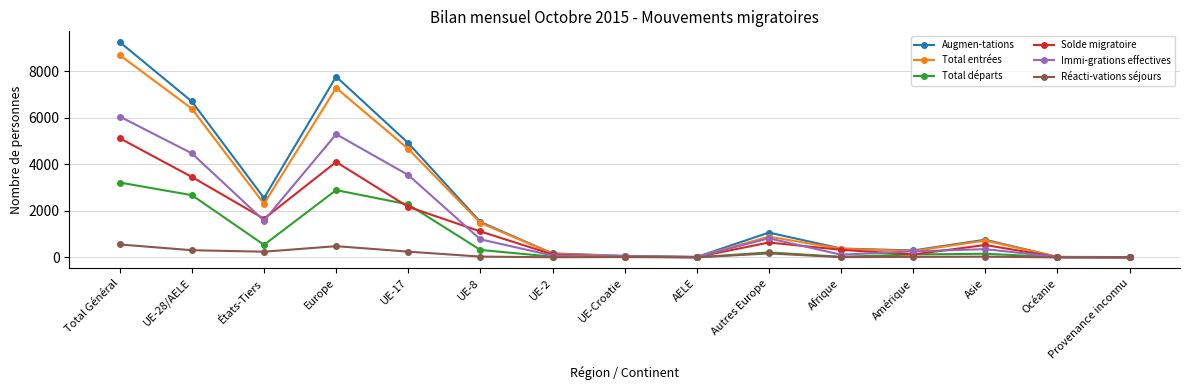

What is the label of the 8th point from the left?

UE-Croatie